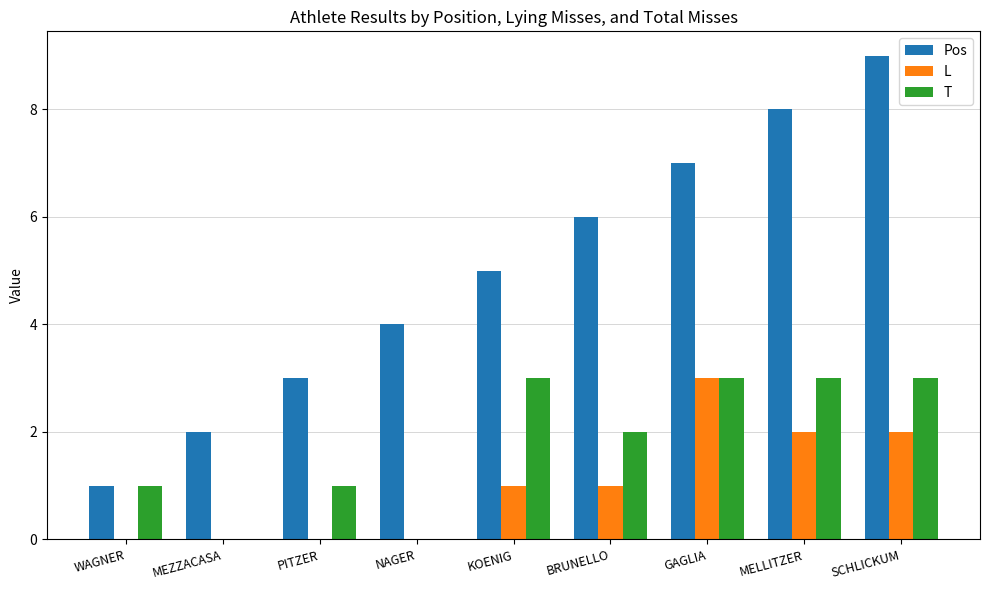

What is the spread (max minus min) of values at BRUNELLO?

5